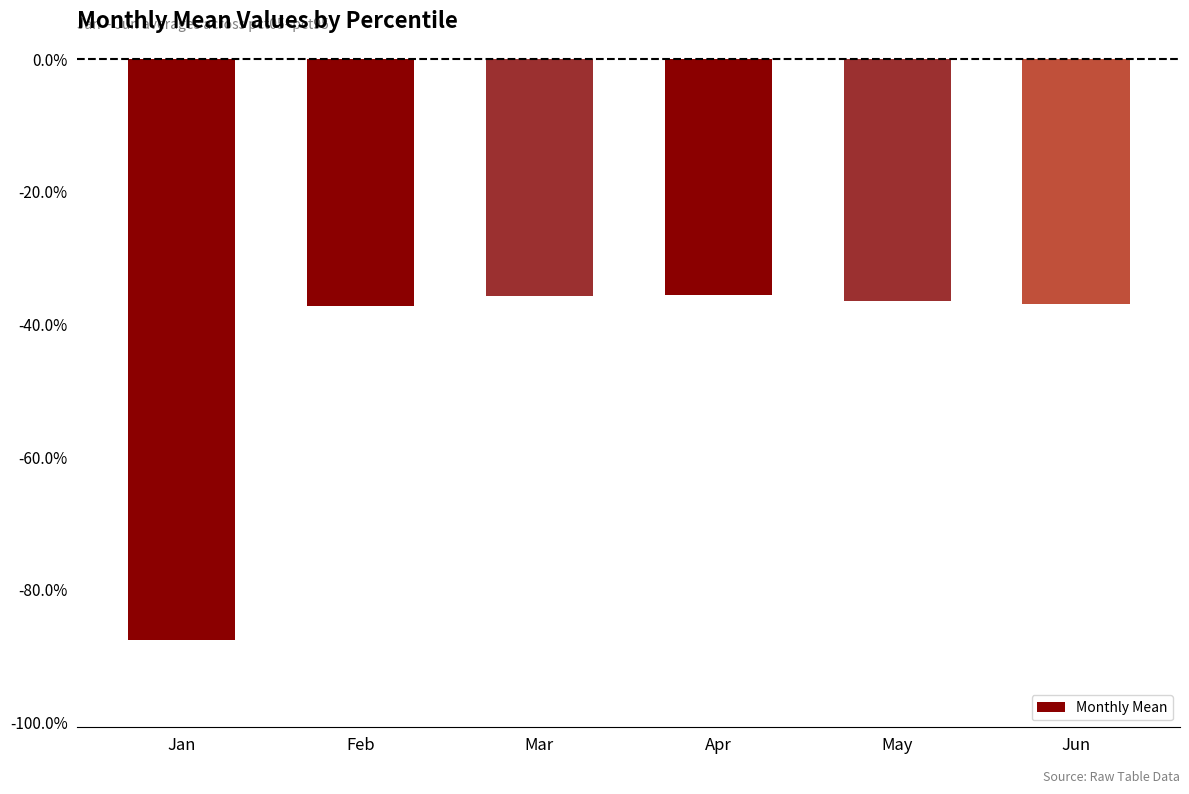

What is the value of the 5th bar from the left?

-0.4